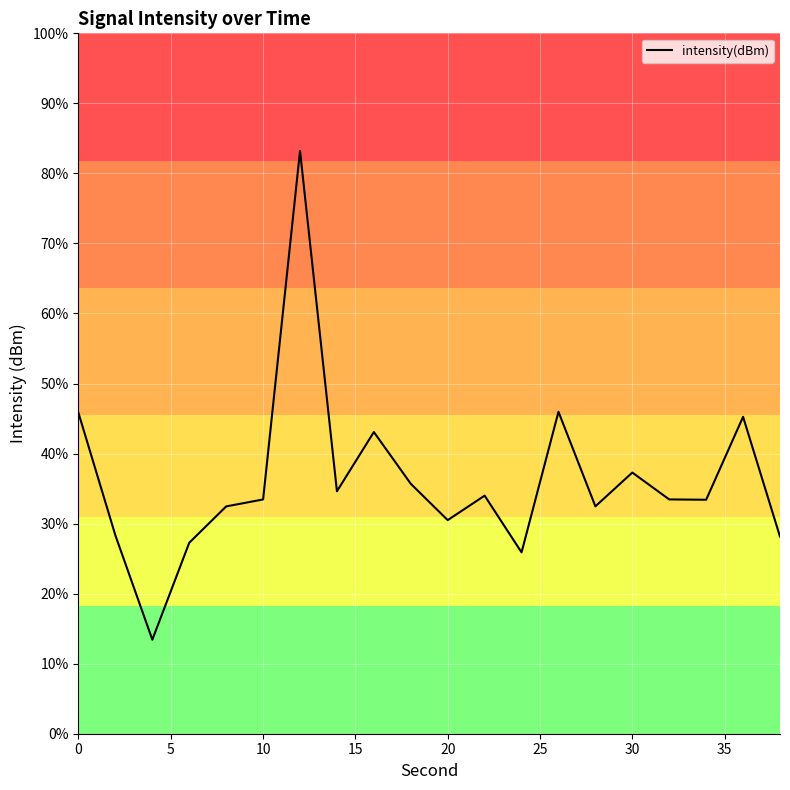

Does the chart have visible grid lines?

Yes